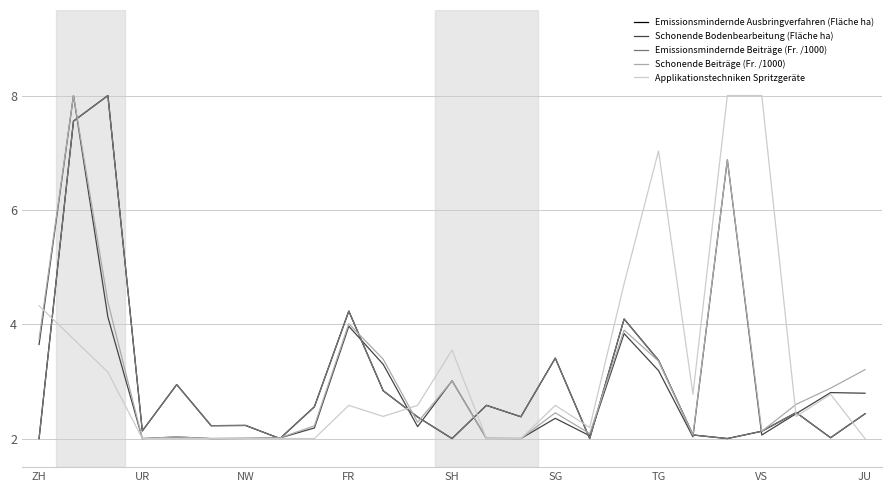

What is the maximum value for Schonende Beiträge (Fr. /1000)?

8.0